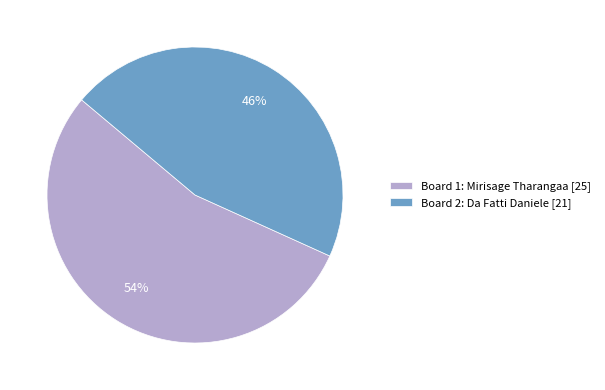

To the nearest percent, what percentage of the pie is Board 2: Da Fatti Daniele?

46%